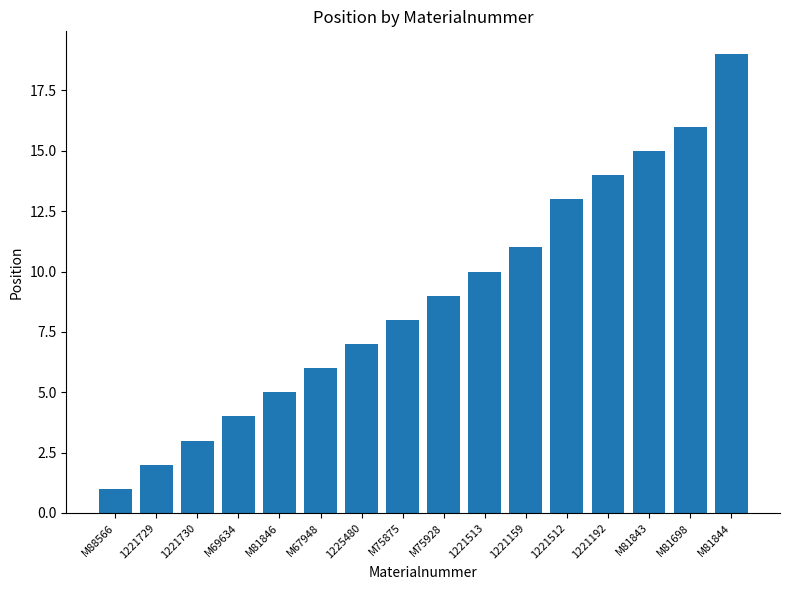

What is the label of the 8th bar from the right?

M75928